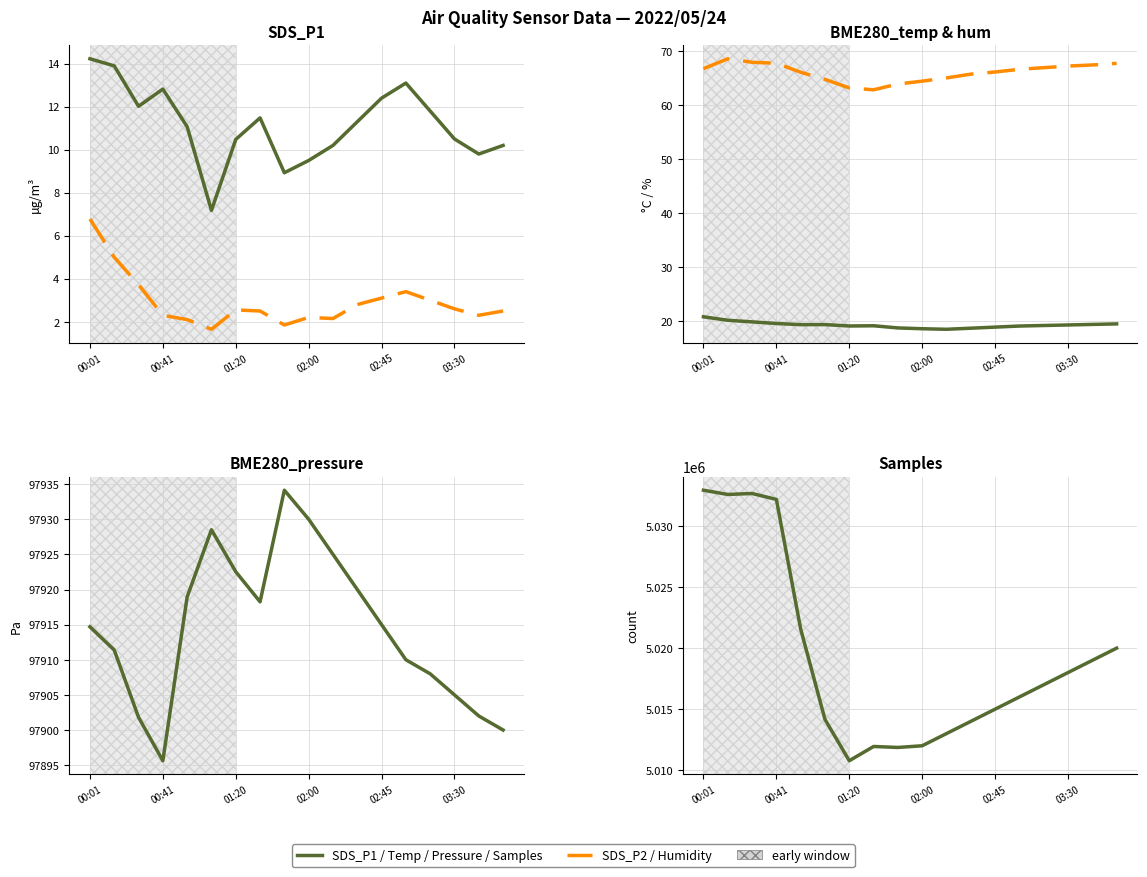

The Pressure series shows 136189.9 at 8. True or false?

False